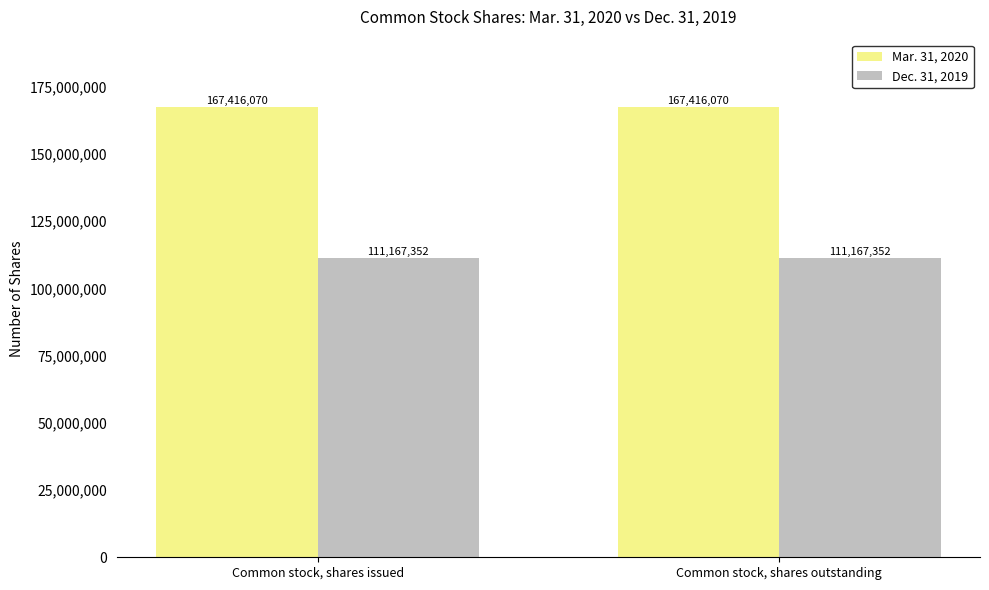

Does the chart contain any negative values?

No